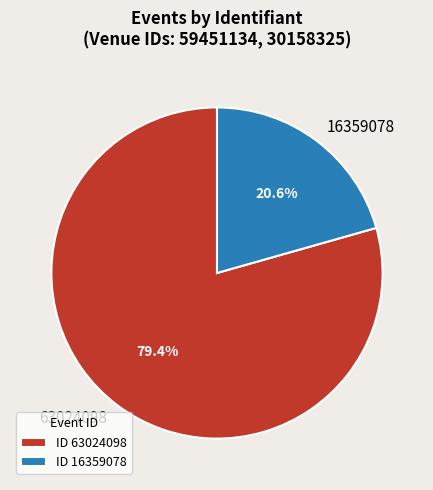

Approximately how many times larger is the value at 16359078 compared to 63024098?

0.3